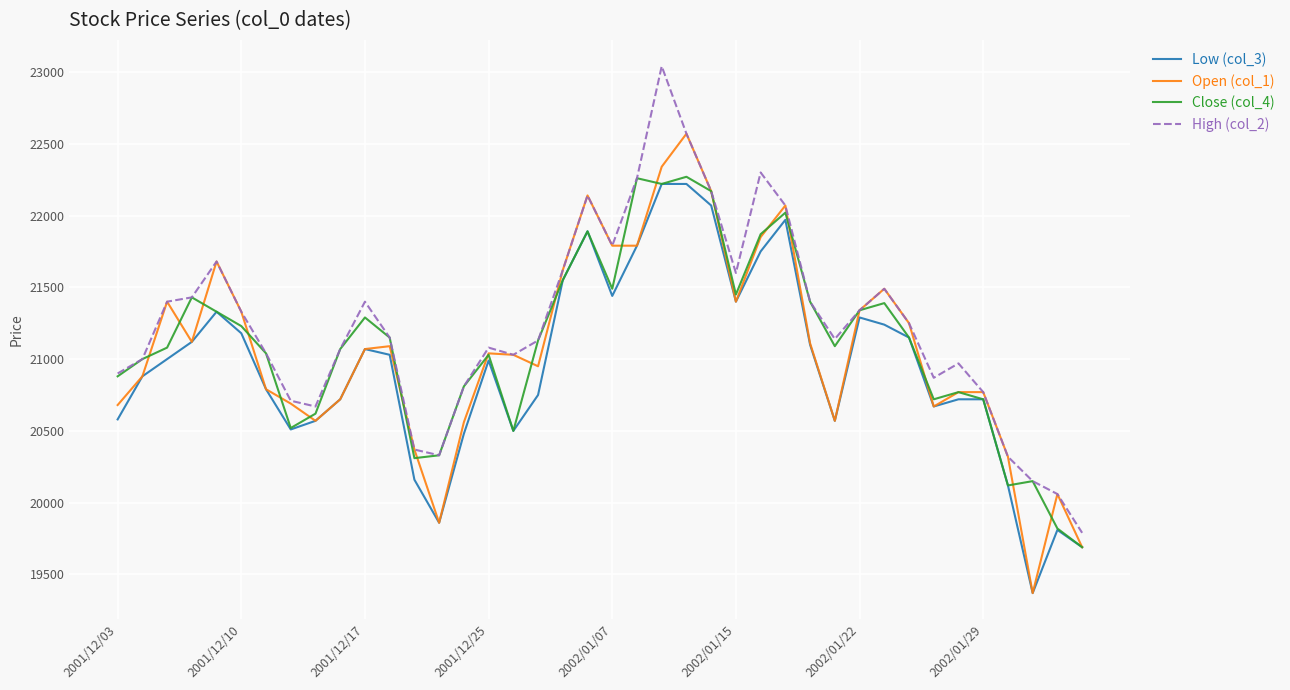

What is the minimum value shown in the chart?

19370